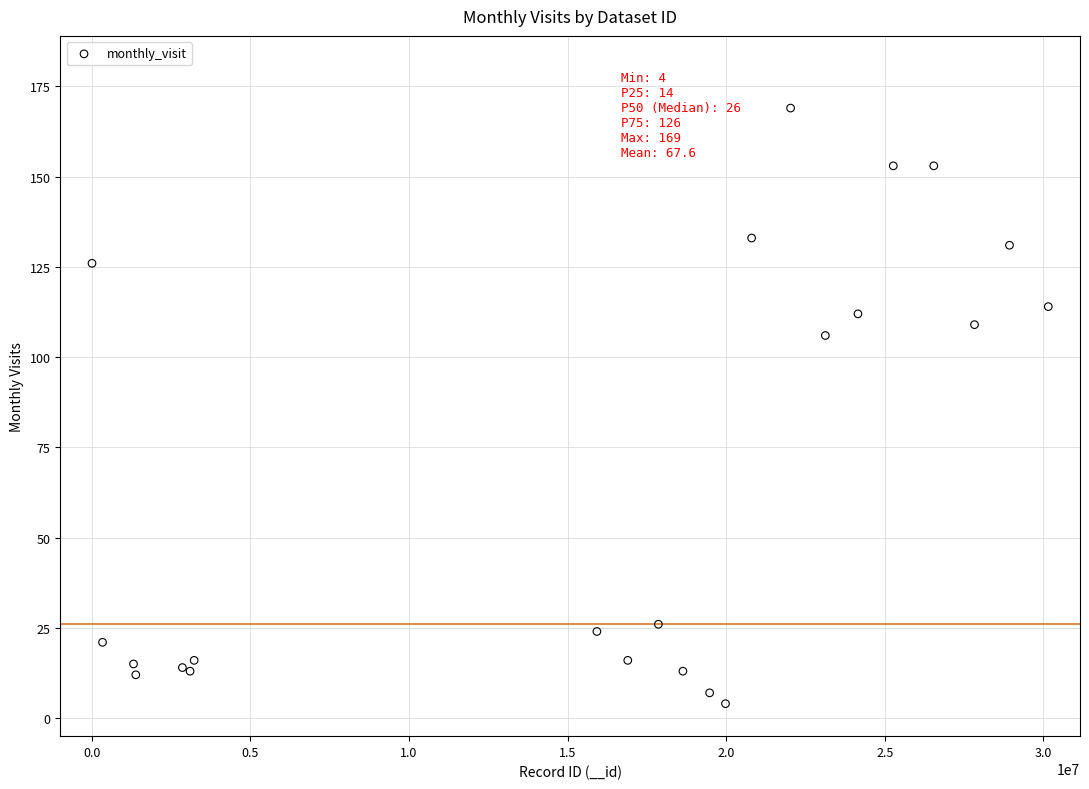

What Y value in the scatter plot is closest to 86?

106